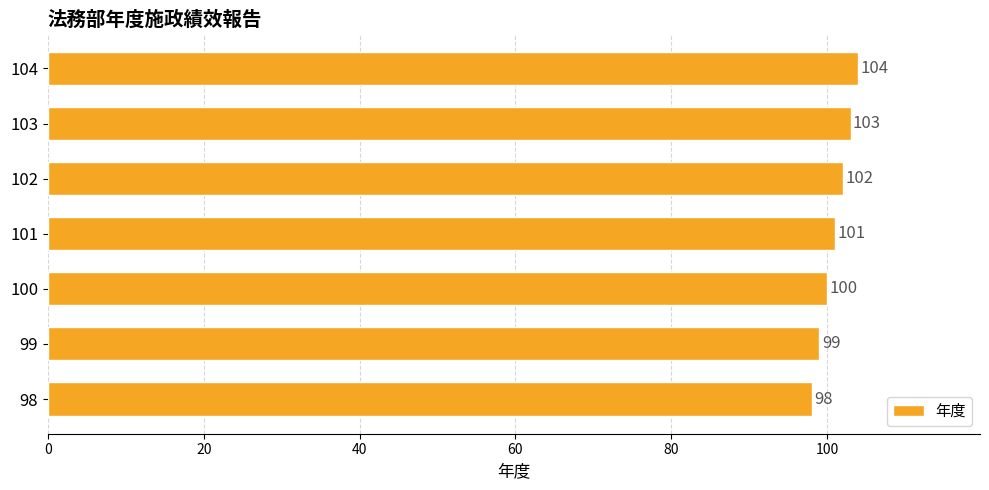

Is it true that the value at 99 is 99?

True